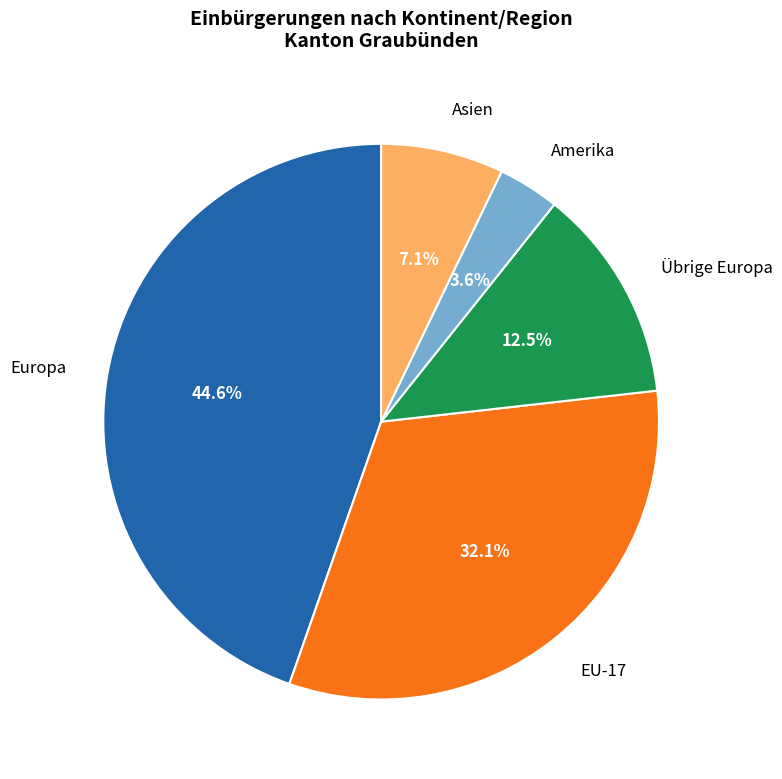

Which slice is the largest?

Europa